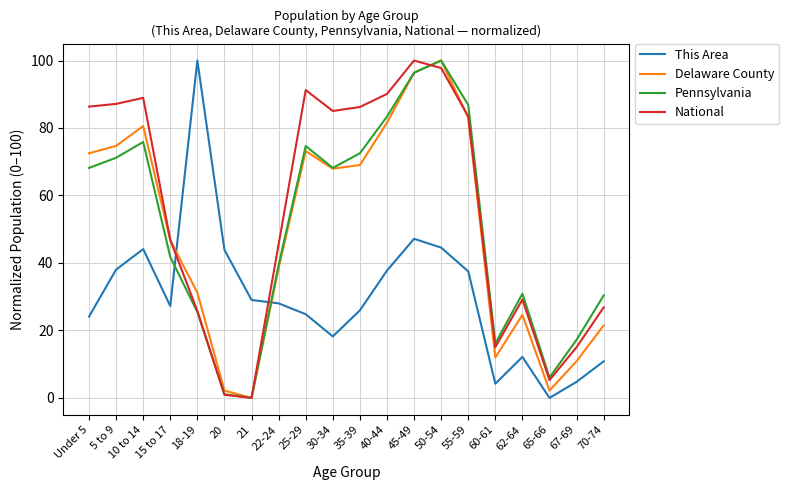

What is the sum of the Pennsylvania values at 70-74 and 18-19?

55.8